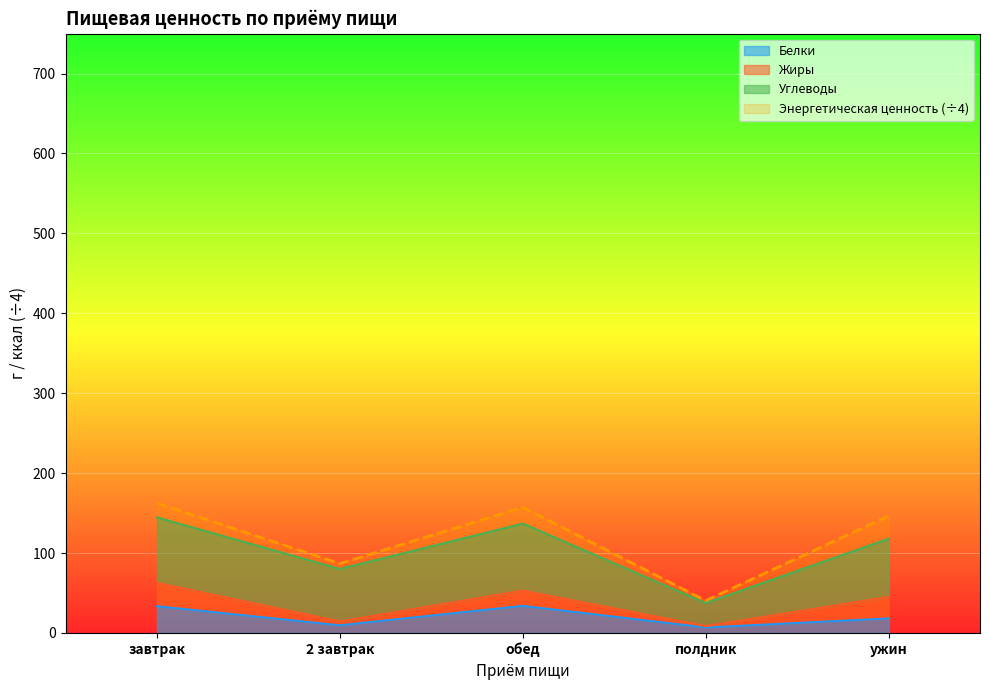

True or false: Энергетическая ценность (÷4) and Белки cross at least once.

False